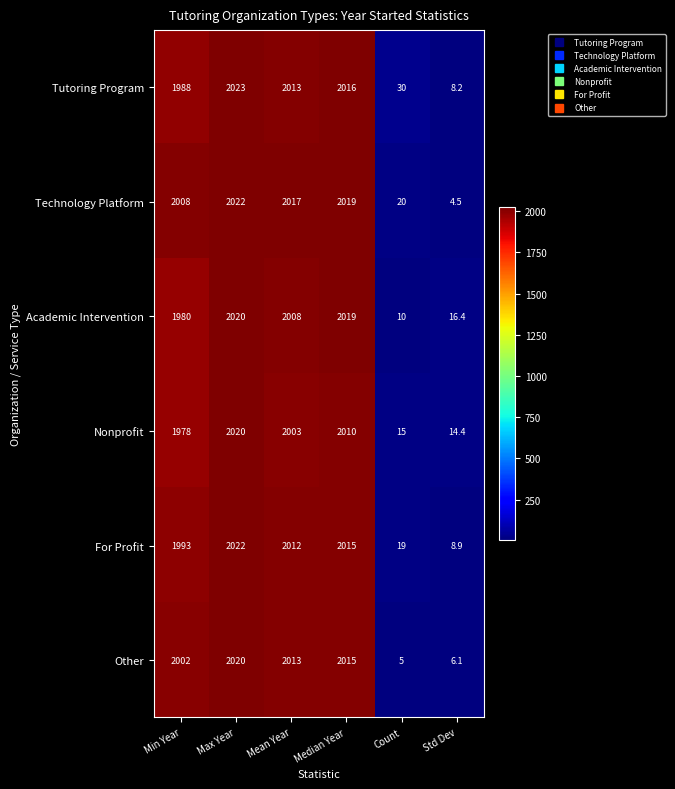

Which label corresponds to the smallest value in the chart?

Std Dev